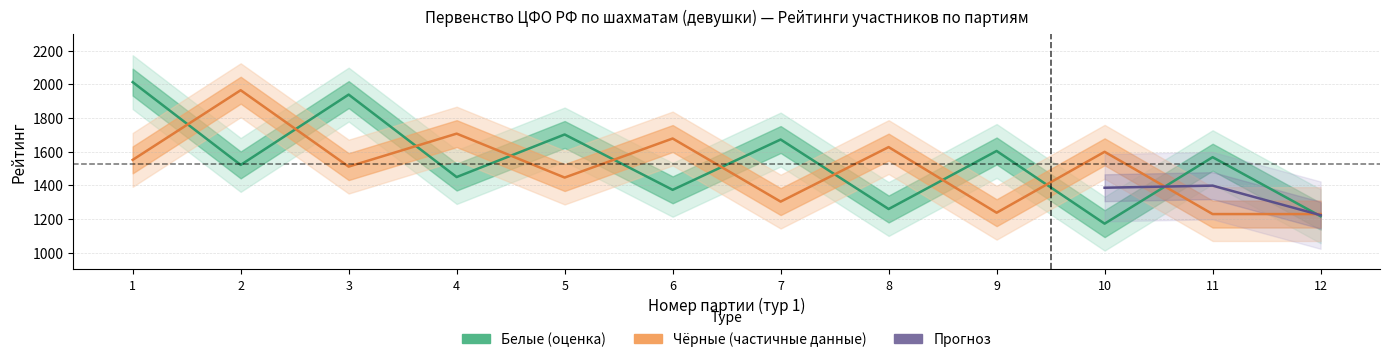

What is the lowest value of the black_rating series?

1229